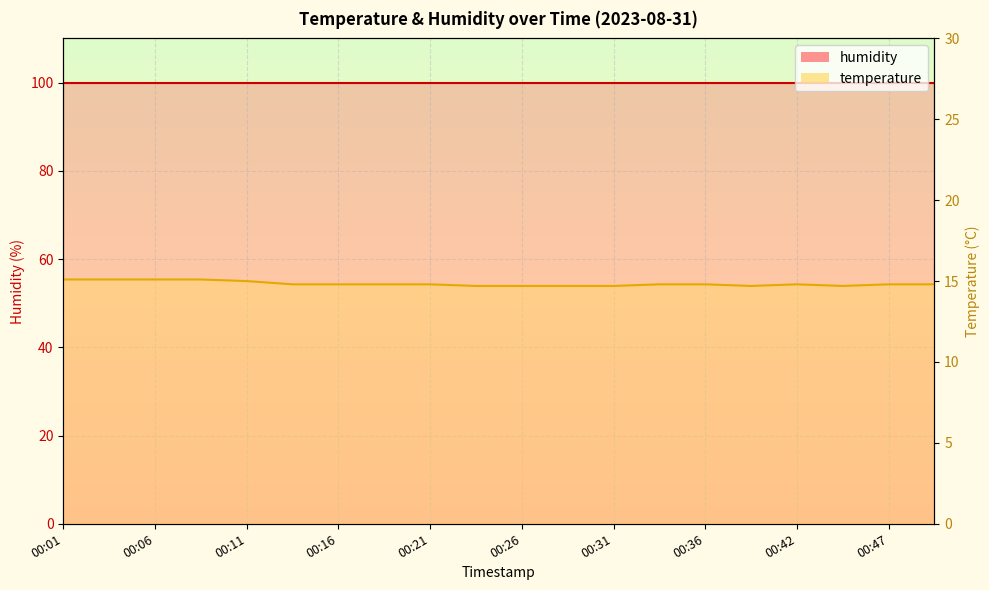

How many interior local valleys (lower than both neighbors) does the data have?

2